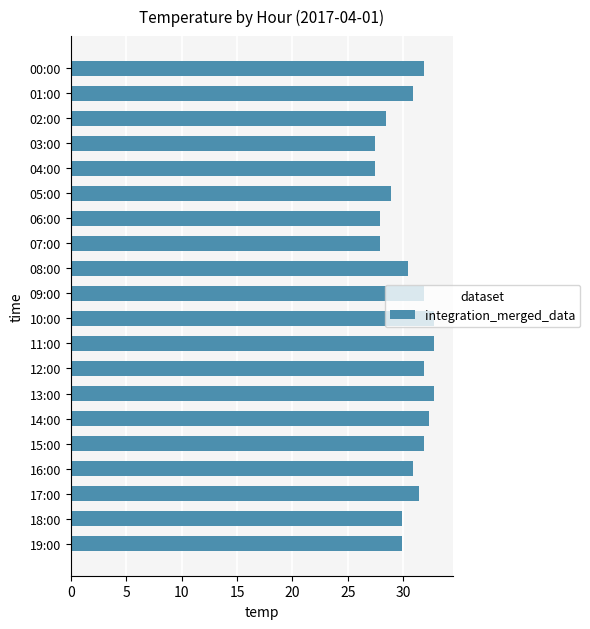

What is the average value?

30.5